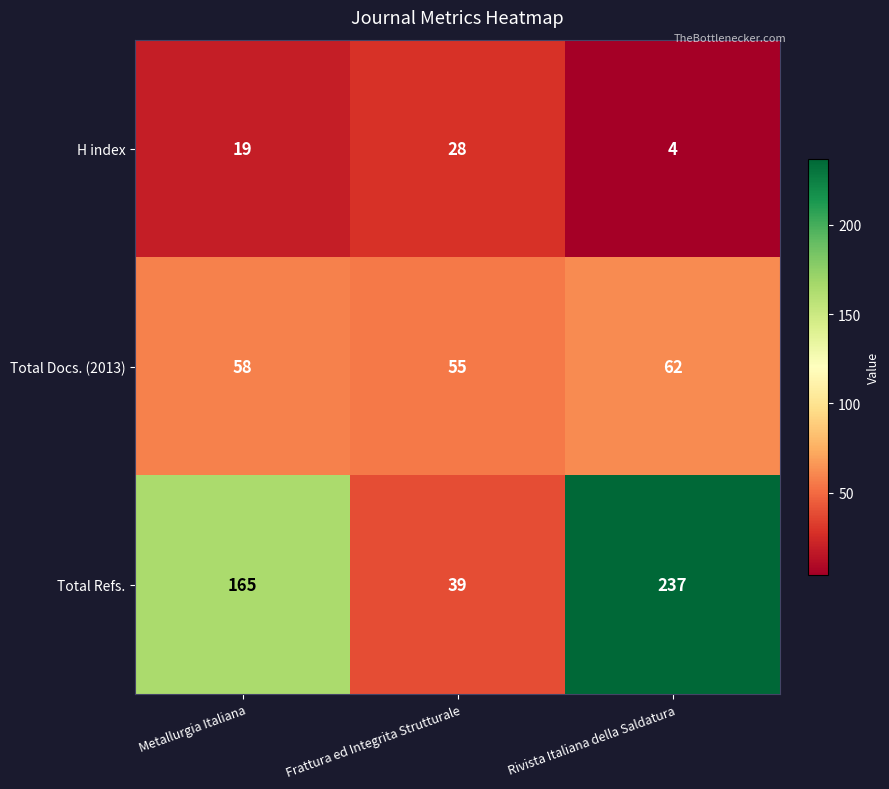

Which series changed the most between Metallurgia Italiana and Frattura ed Integrita Strutturale?

Total Refs.